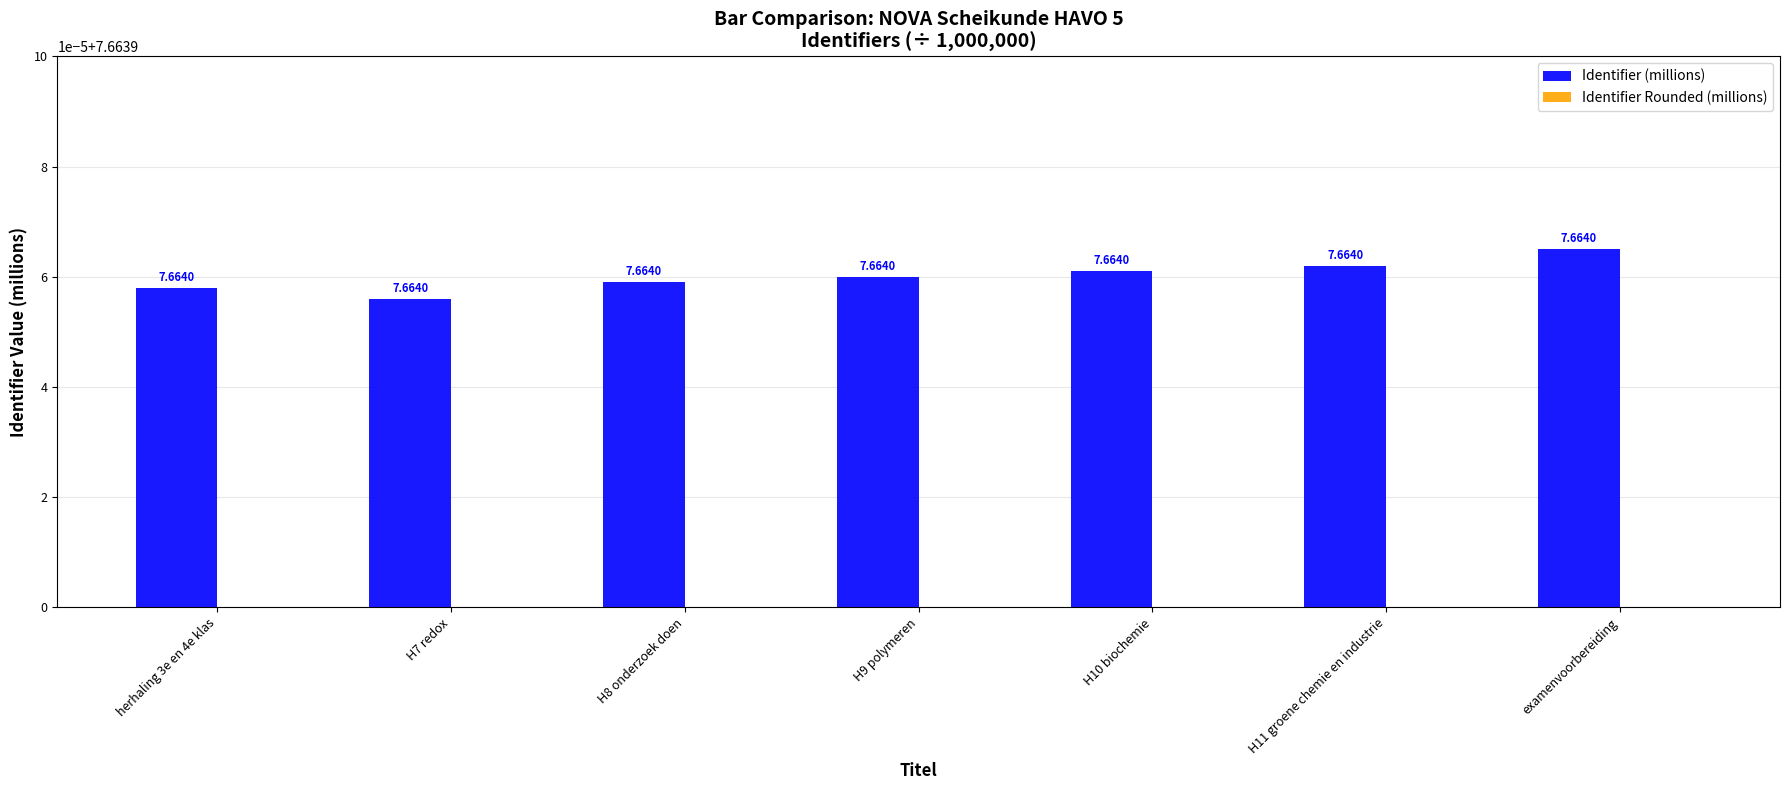

List the labels in order of Identifier Rounded (millions) value, smallest first.

herhaling 3e en 4e klas, H7 redox, H8 onderzoek doen, H9 polymeren, H10 biochemie, H11 groene chemie en industrie, examenvoorbereiding